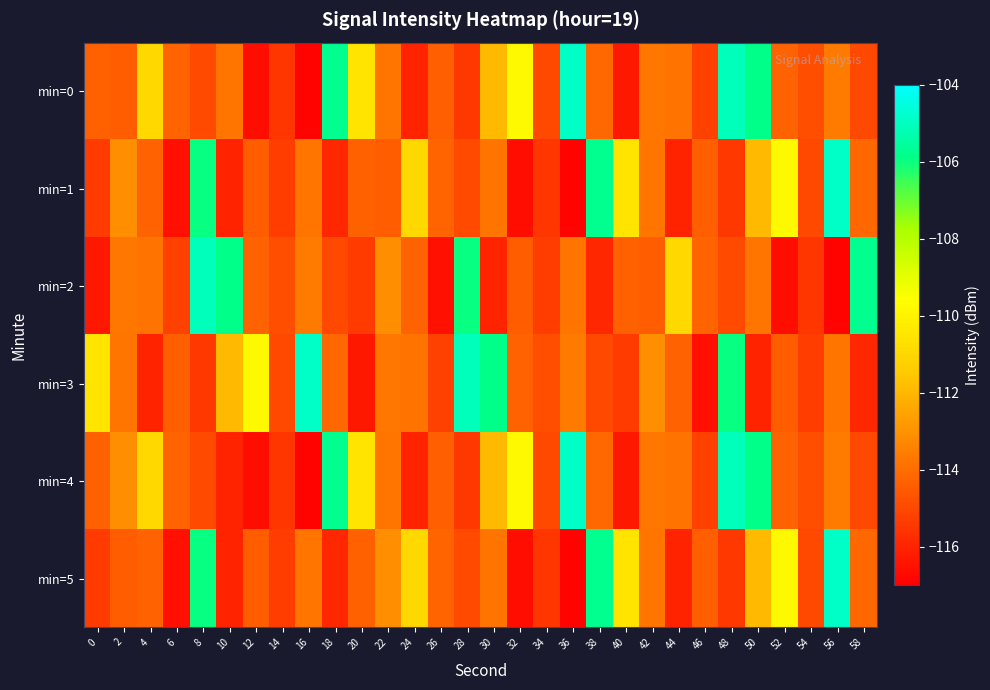

Reading left to right, extract all data points from this chart.

min=0: 0=-114.3	2=-114.4	4=-111.0	6=-114.2	8=-114.9	10=-113.8	12=-116.6	14=-115.5	16=-116.8	18=-105.8	20=-110.5	22=-113.8	24=-116.0	26=-114.4	28=-115.4	30=-111.9	32=-109.7	34=-115.0	36=-104.9	38=-114.1	40=-116.3	42=-113.7	44=-113.8	46=-115.2	48=-105.1	50=-105.8	52=-114.3	54=-114.8	56=-113.6	58=-115.0
min=1: 0=-115.4	2=-113.0	4=-114.3	6=-116.5	8=-106.0	10=-116.0	12=-114.4	14=-115.3	16=-113.8	18=-115.9	20=-114.3	22=-114.4	24=-111.0	26=-114.2	28=-114.9	30=-113.8	32=-116.6	34=-115.5	36=-116.8	38=-105.8	40=-110.5	42=-113.8	44=-116.0	46=-114.4	48=-115.4	50=-111.9	52=-109.7	54=-115.0	56=-104.9	58=-114.1
min=2: 0=-116.3	2=-113.7	4=-113.8	6=-115.2	8=-105.1	10=-105.8	12=-114.3	14=-114.8	16=-113.6	18=-115.0	20=-115.4	22=-113.0	24=-114.3	26=-116.5	28=-106.0	30=-116.0	32=-114.4	34=-115.3	36=-113.8	38=-115.9	40=-114.3	42=-114.4	44=-111.0	46=-114.2	48=-114.9	50=-113.8	52=-116.6	54=-115.5	56=-116.8	58=-105.8
min=3: 0=-110.5	2=-113.8	4=-116.0	6=-114.4	8=-115.4	10=-111.9	12=-109.7	14=-115.0	16=-104.9	18=-114.1	20=-116.3	22=-113.7	24=-113.8	26=-115.2	28=-105.1	30=-105.8	32=-114.3	34=-114.8	36=-113.6	38=-115.0	40=-115.4	42=-113.0	44=-114.3	46=-116.5	48=-106.0	50=-116.0	52=-114.4	54=-115.3	56=-113.8	58=-115.9
min=4: 0=-114.3	2=-113.0	4=-111.0	6=-114.2	8=-114.9	10=-116.0	12=-116.6	14=-115.5	16=-116.8	18=-105.8	20=-110.5	22=-113.8	24=-116.0	26=-114.4	28=-115.4	30=-111.9	32=-109.7	34=-115.0	36=-104.9	38=-114.1	40=-116.3	42=-113.7	44=-113.8	46=-115.2	48=-105.1	50=-105.8	52=-114.3	54=-114.8	56=-113.6	58=-115.0
min=5: 0=-115.4	2=-114.4	4=-114.3	6=-116.5	8=-106.0	10=-116.0	12=-114.4	14=-115.3	16=-113.8	18=-115.9	20=-114.3	22=-113.0	24=-111.0	26=-114.2	28=-114.9	30=-113.8	32=-116.6	34=-115.5	36=-116.8	38=-105.8	40=-110.5	42=-113.8	44=-116.0	46=-114.4	48=-115.4	50=-111.9	52=-109.7	54=-115.0	56=-104.9	58=-114.1